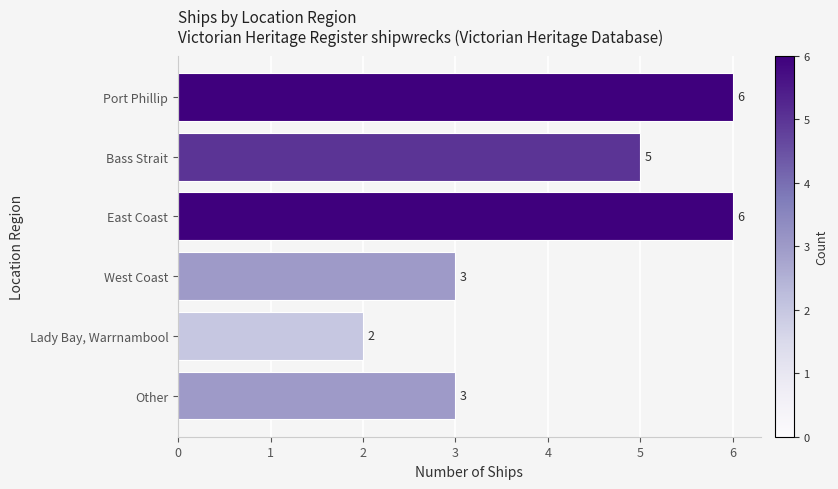

What is the sum of the values at West Coast and Port Phillip?

9